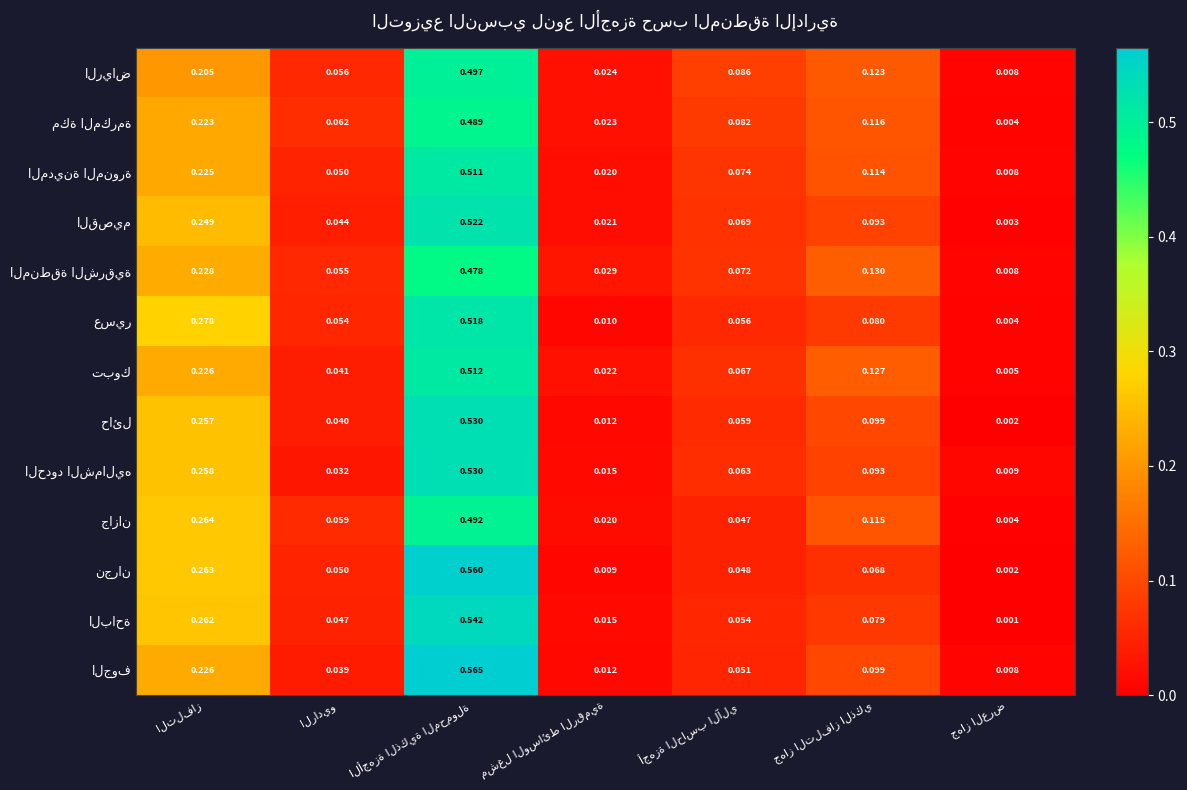

At which label does القصيم reach its peak?

الأجهزة الذكية المحمولة